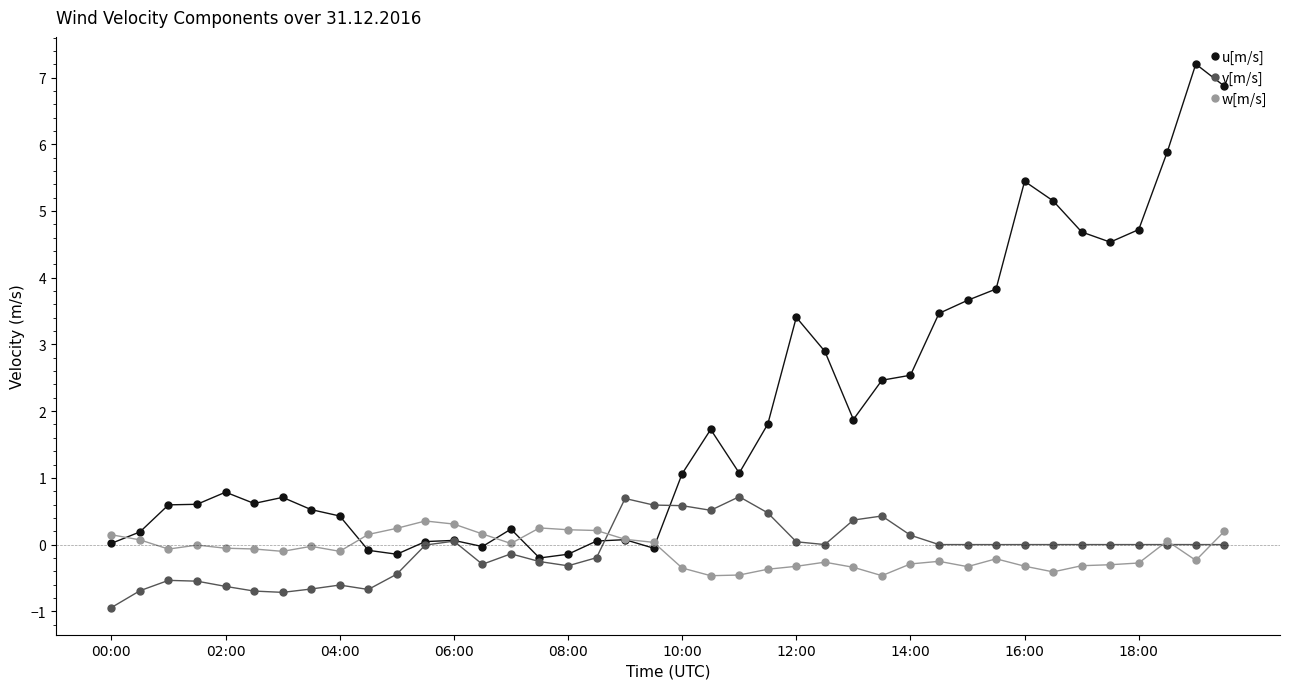

True or false: v[m/s] has more than 1 interior local peaks.

True